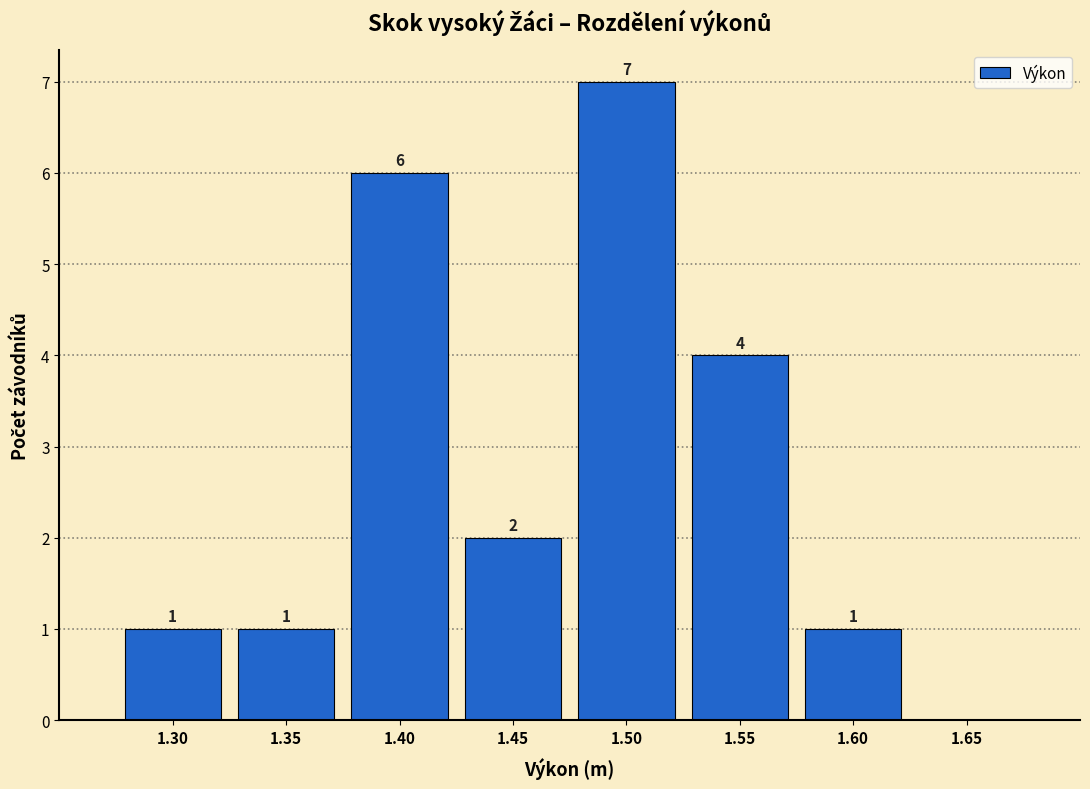

Over which range of the x-axis is the bar tallest?

1.475 to 1.525